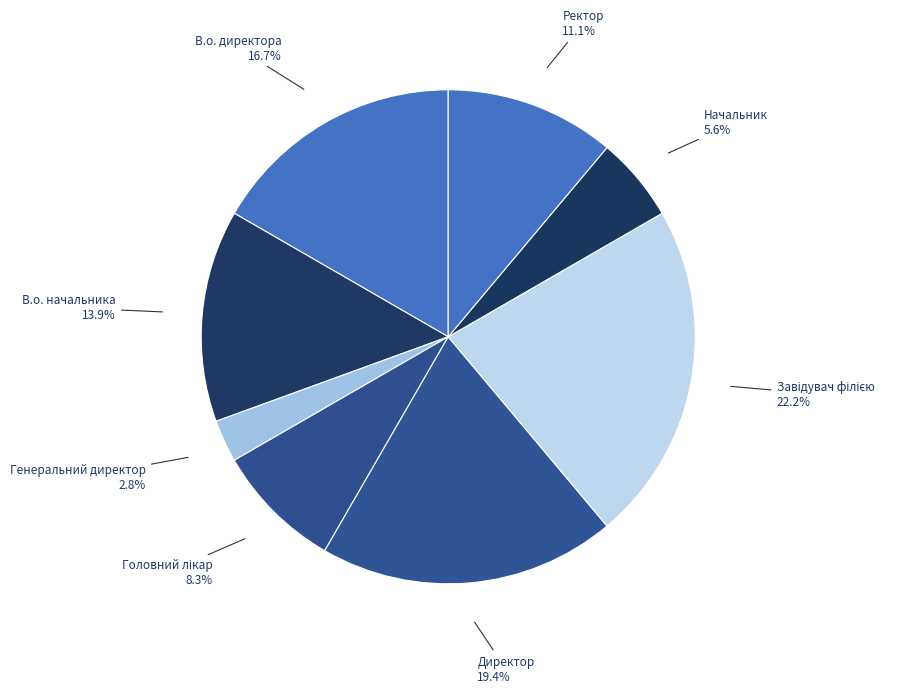

How many slices are in this pie chart?

8